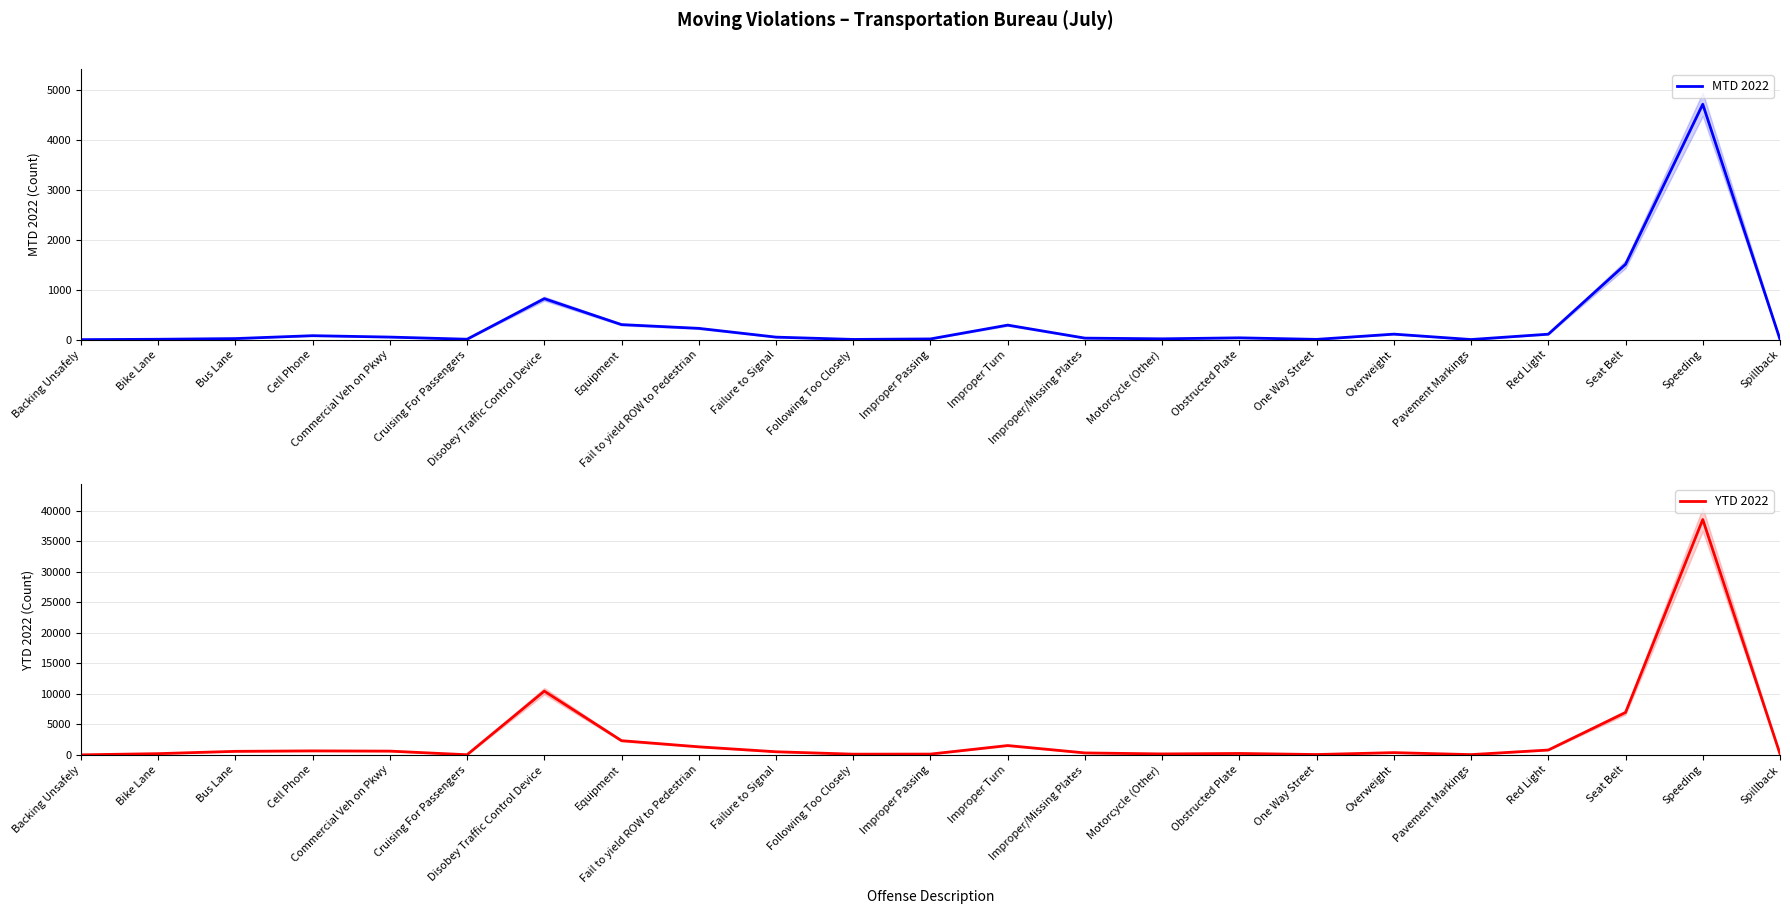

What are all the series names shown in the legend?

MTD 2022, YTD 2022